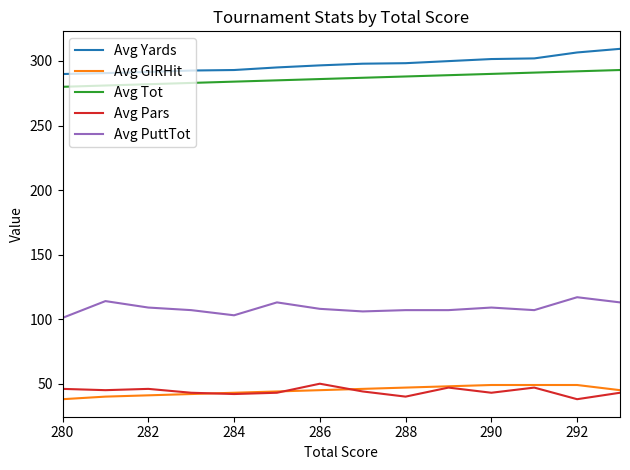

What is the minimum value shown in the chart?

38.0